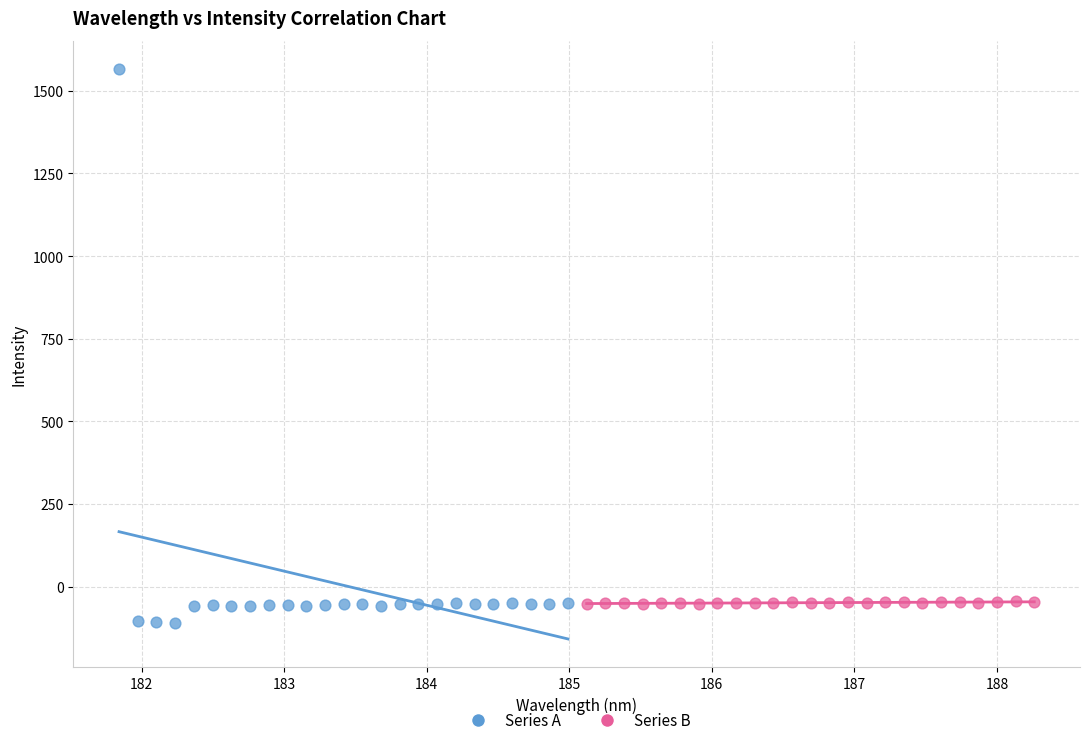

Which series contains the highest Y value?

Series A